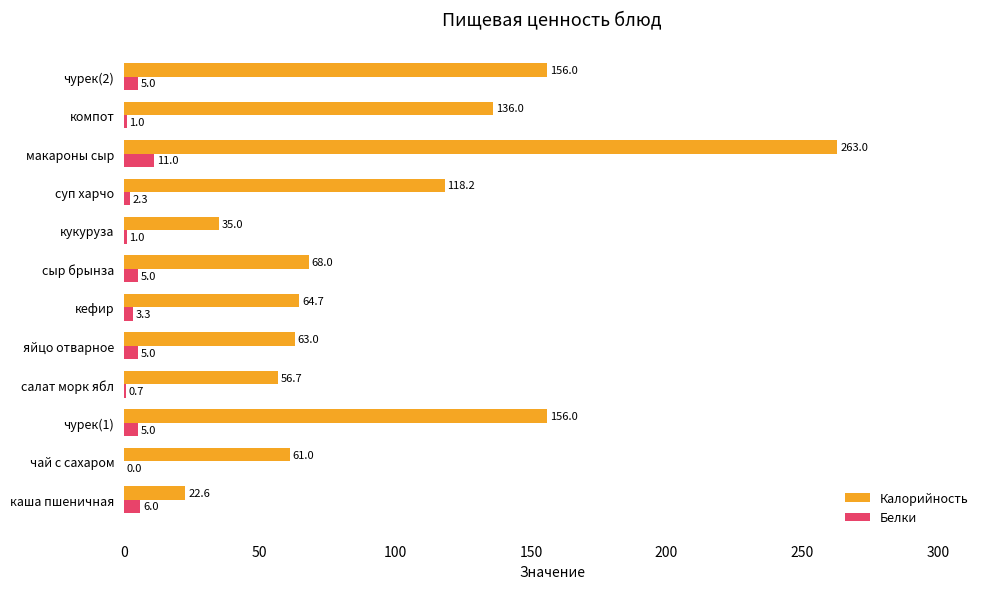

Which series has the largest total across all categories?

Калорийность